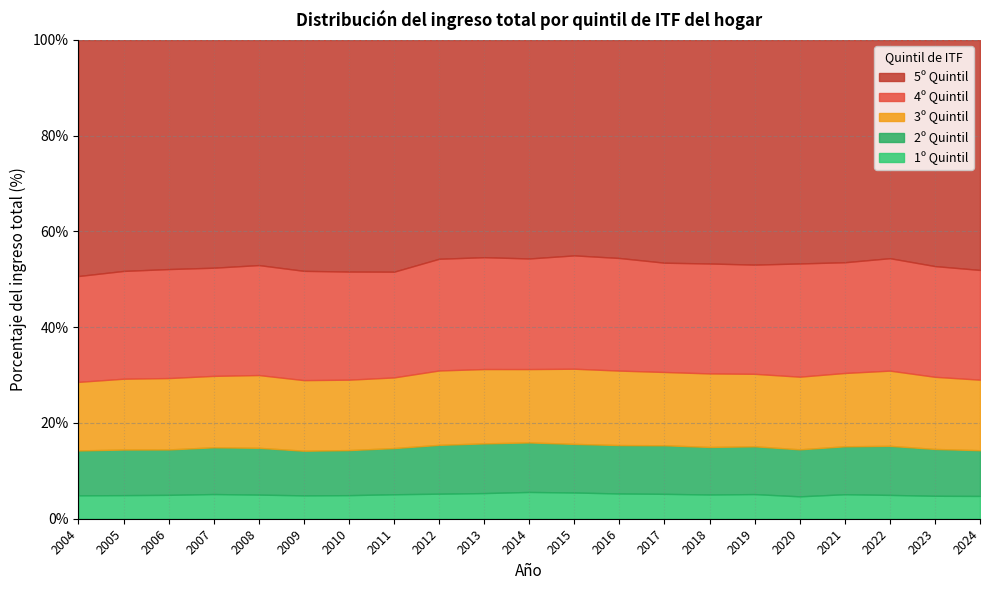

At which label does 4º Quintil reach its minimum?

2011